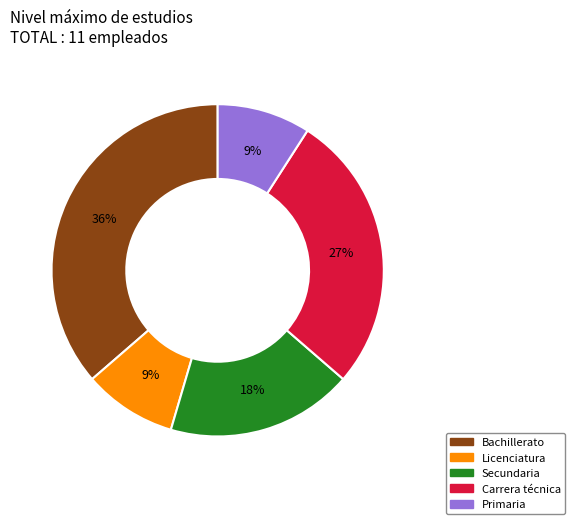

Does Primaria represent more than half of the total?

No